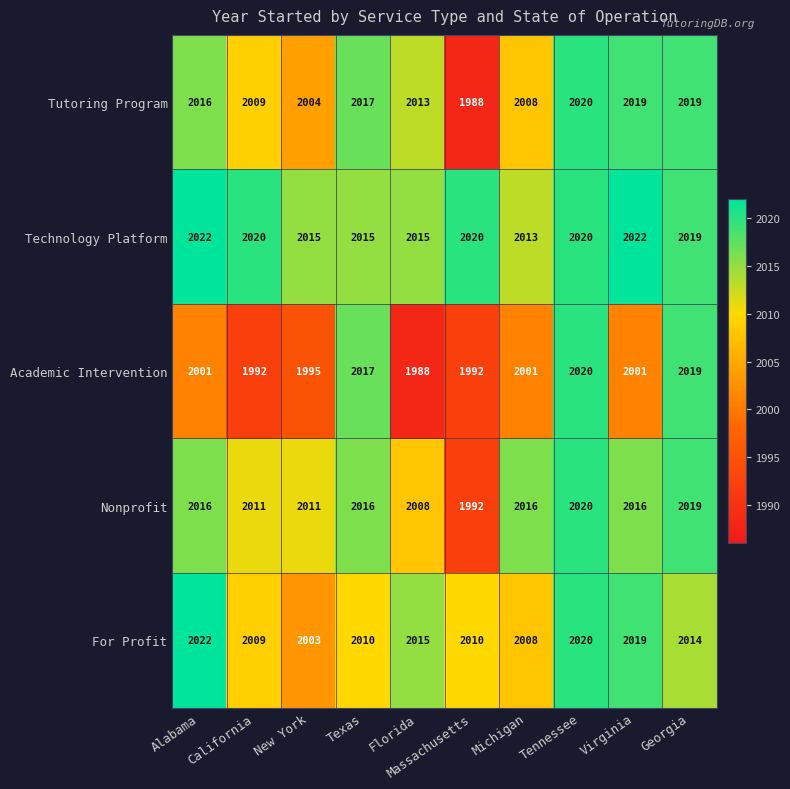

What is the maximum value shown in the chart?

2022